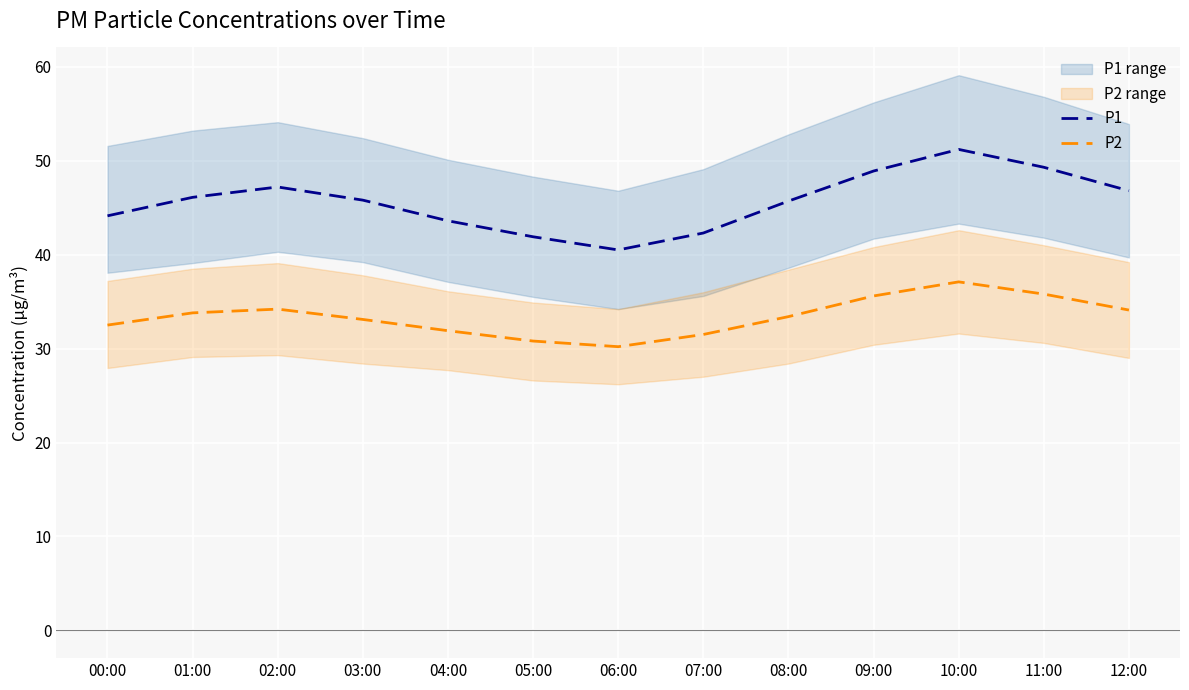

The P1 series shows 72.4 at 06:00. True or false?

False